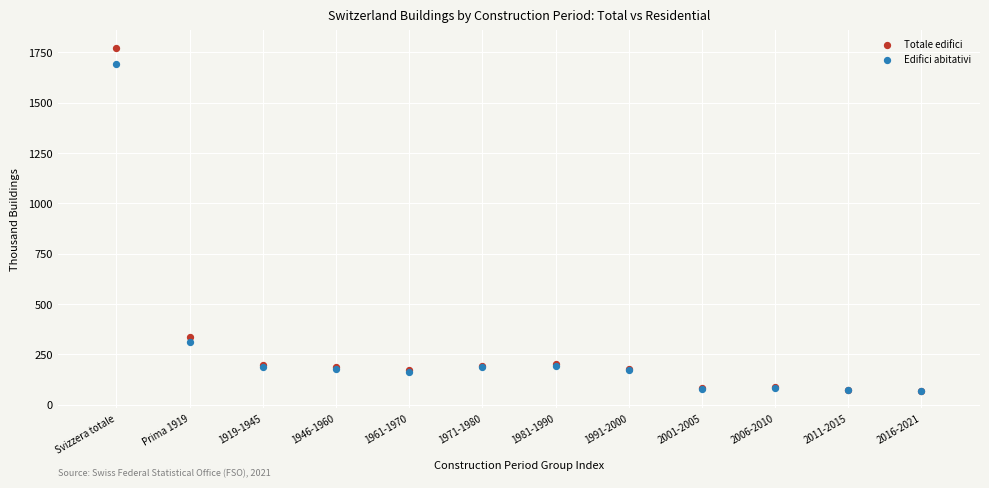

Across all series, what Y value is closest to 921?

337.4